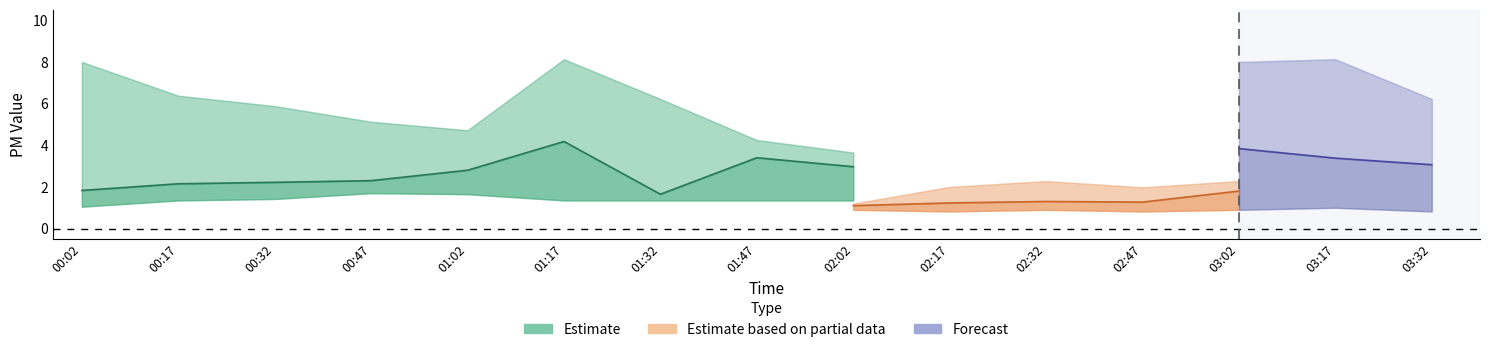

In SDS_P1, how many points are lower than both neighbors (excluding endpoints)?

2